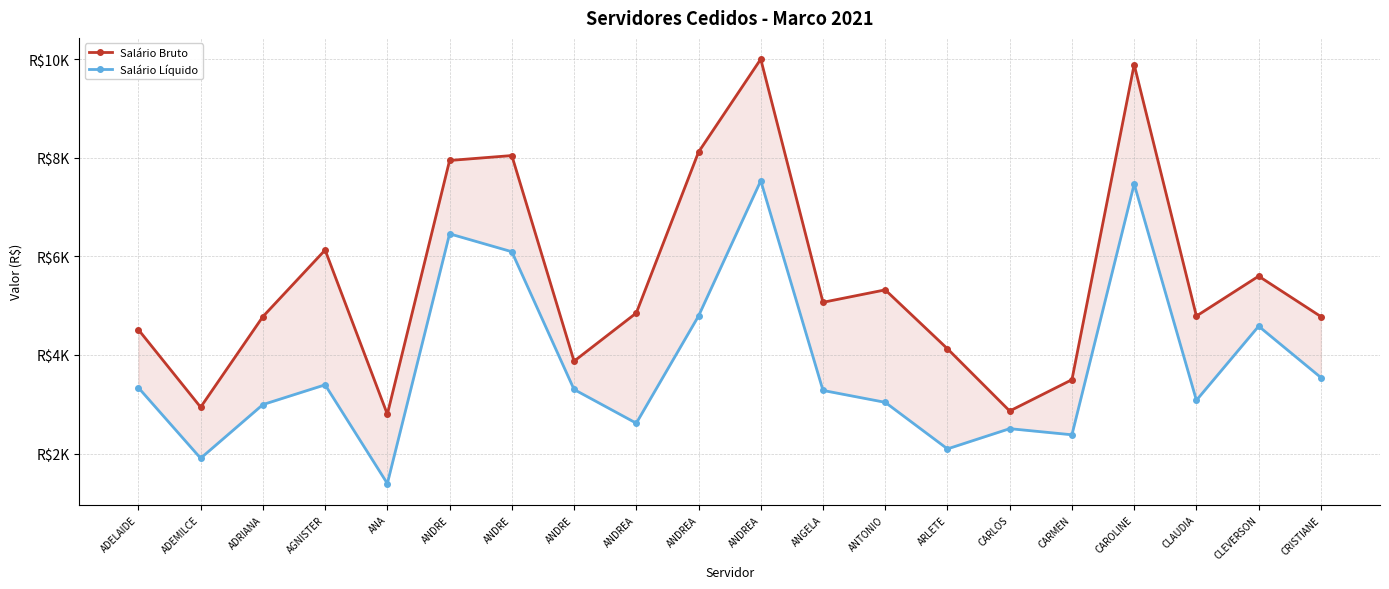

Between ADRIANA and CARMEN, which series saw the biggest shift?

Salário Bruto